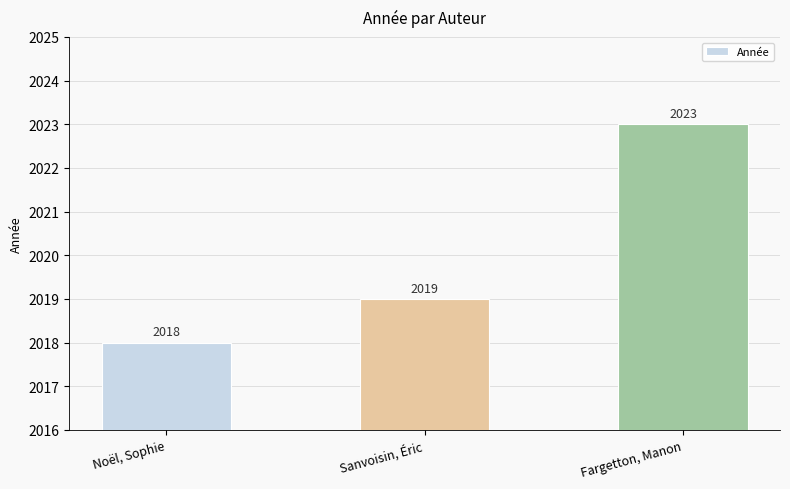

Are the bars grouped side by side (vs. stacked)?

No